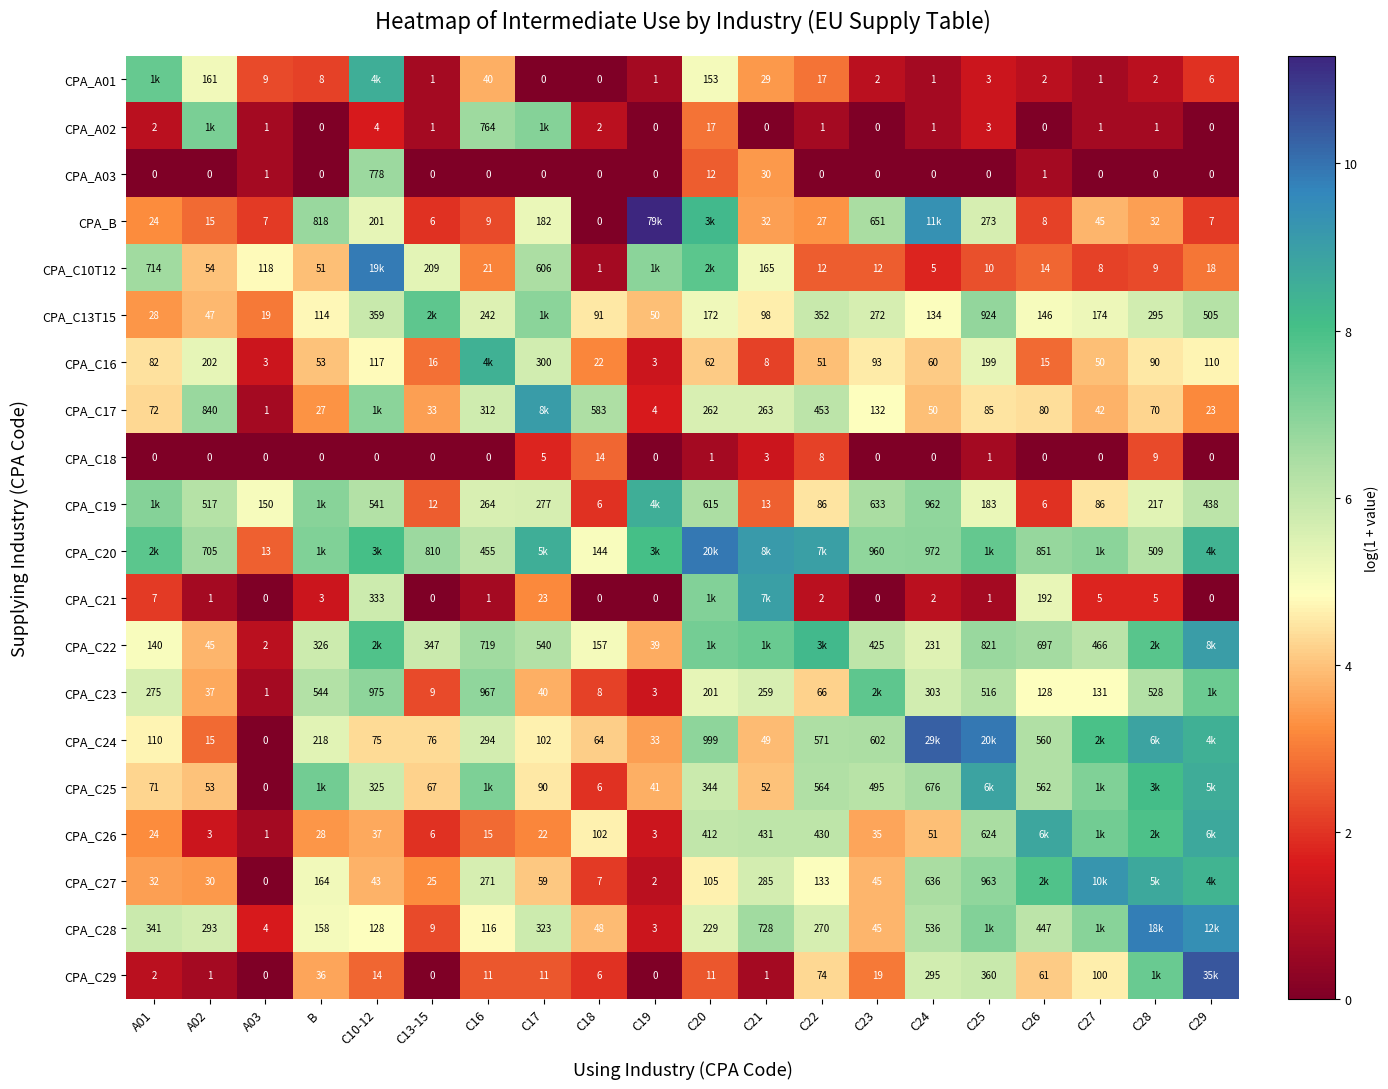

How many values in CPA_A03 are above zero?

5